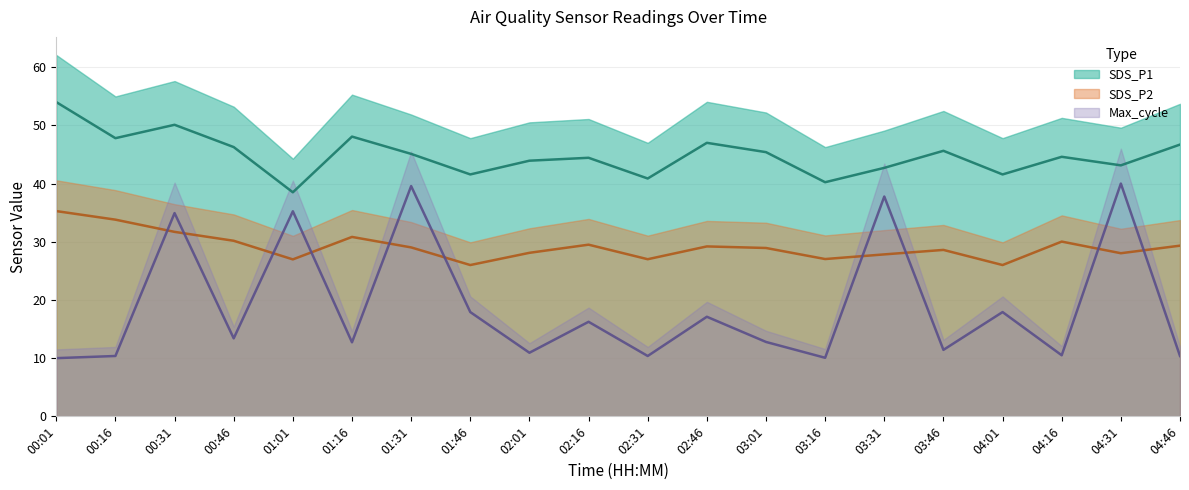

Is it true that SDS_P2 equals 43.6 at 04:46?

False